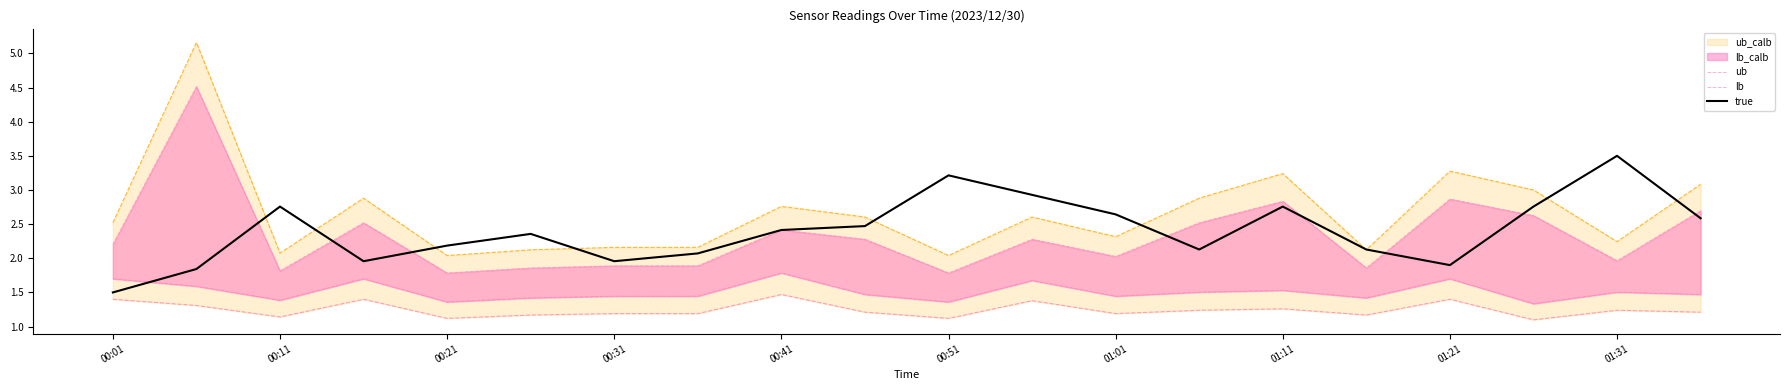

Reading left to right, what are all the values shown in this chart?

ub: 2.2	4.5	1.8	2.5	1.8	1.9	1.9	1.9	2.4	2.3	1.8	2.3	2.0	2.5	2.8	1.9	2.9	2.6	2.0	2.7
lb: 1.7	1.6	1.4	1.7	1.4	1.4	1.4	1.4	1.8	1.5	1.4	1.7	1.4	1.5	1.5	1.4	1.7	1.3	1.5	1.5
true: 1.5	1.8	2.8	2.0	2.2	2.4	2.0	2.1	2.4	2.5	3.2	2.9	2.6	2.1	2.8	2.1	1.9	2.8	3.5	2.6